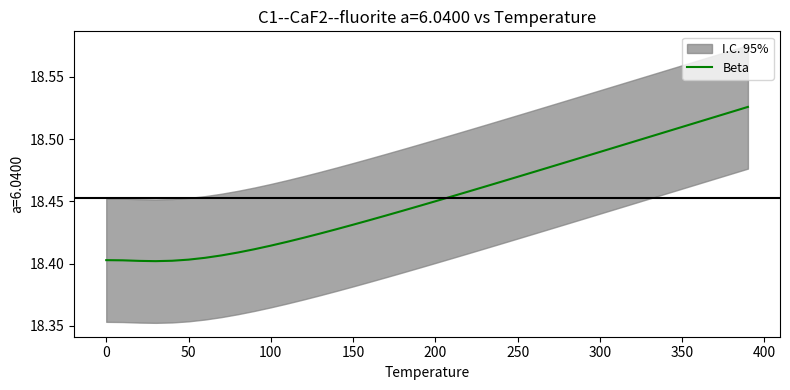

How many values are between 18 and 19?

40